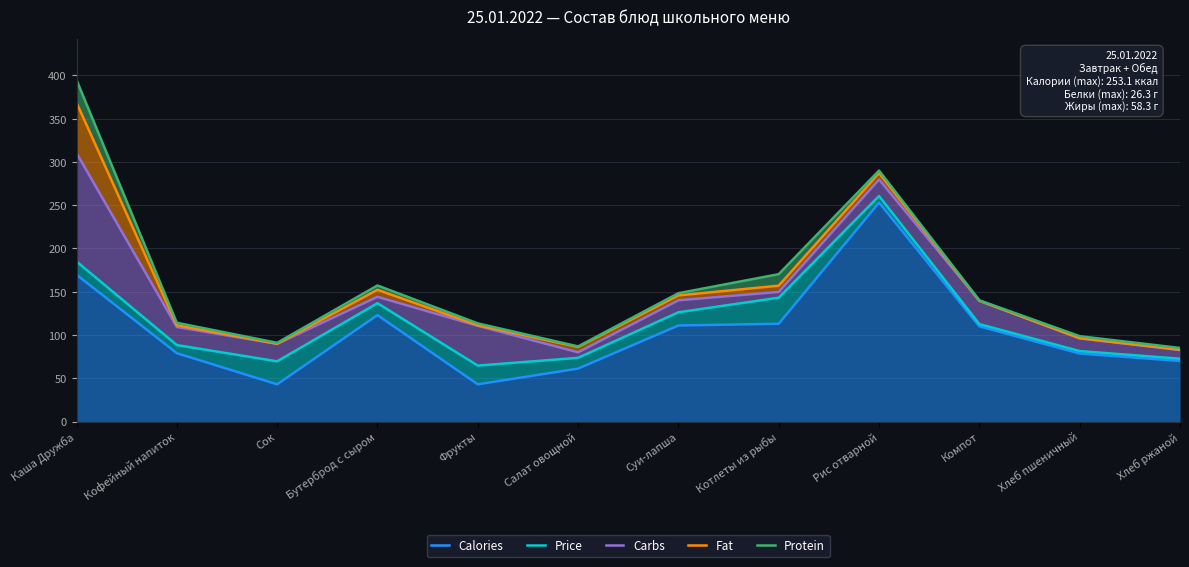

What is the sum of all Carbs values?

1732.2